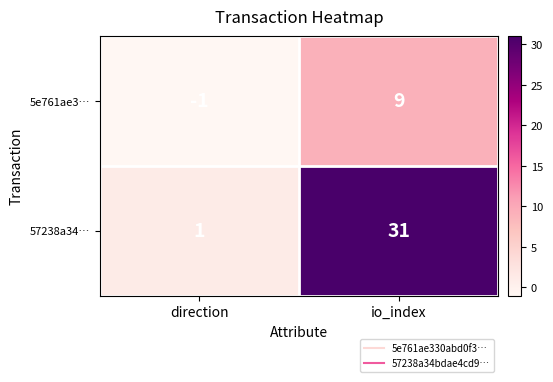

The value of 57238a34… at io_index is 51. True or false?

False